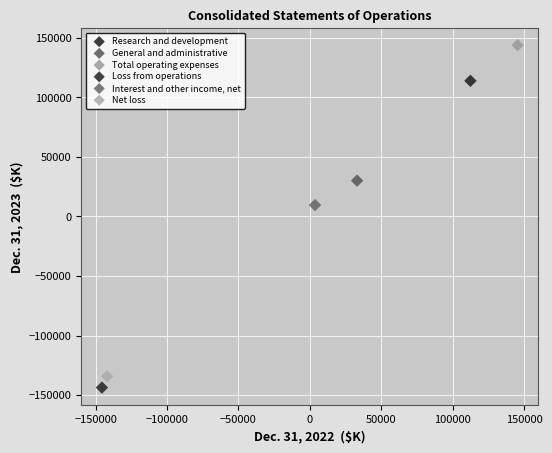

What are all the series names shown in the legend?

Research and development, General and administrative, Total operating expenses, Loss from operations, Interest and other income, net, Net loss